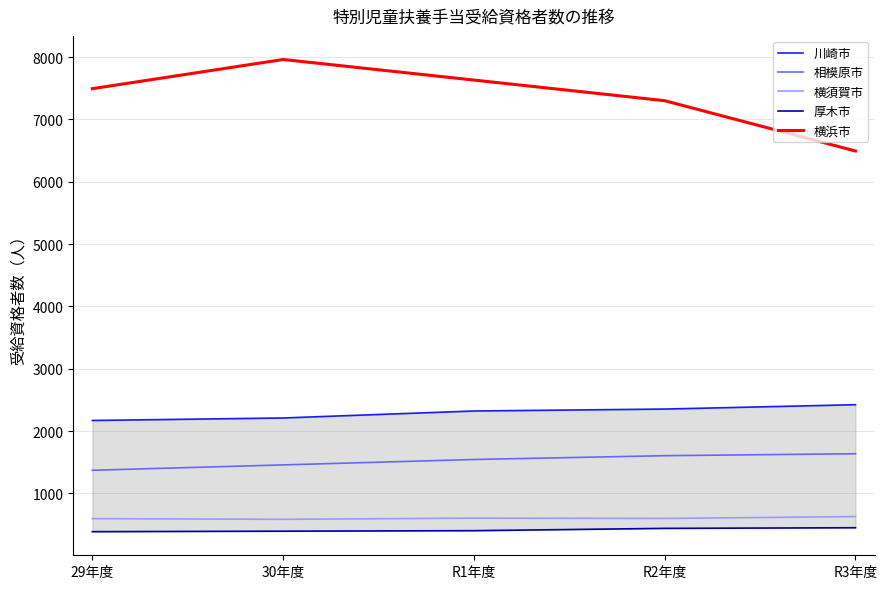

How many series are shown in this chart?

5